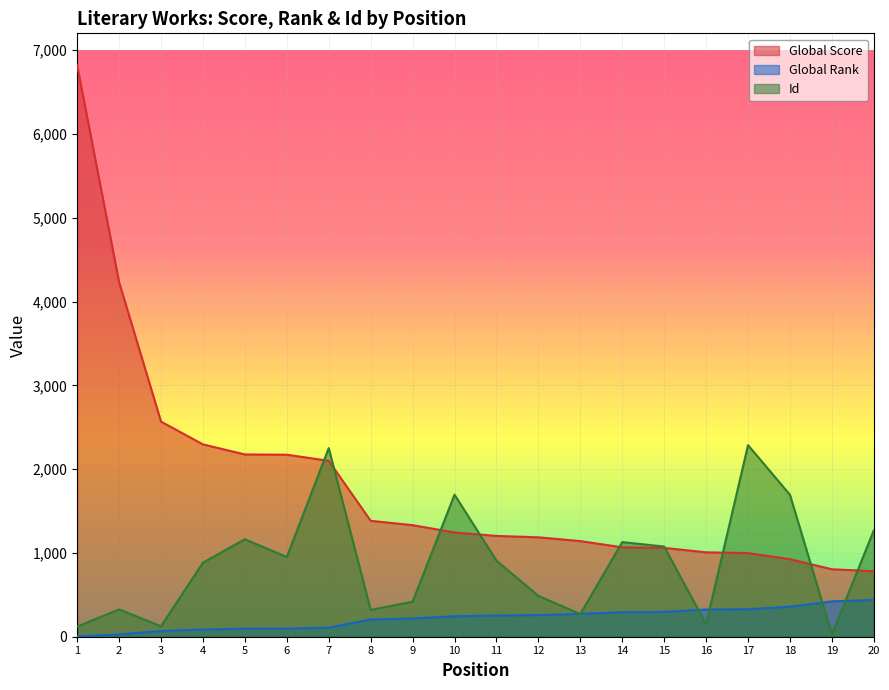

What are all the series names shown in the legend?

Global Score, Global Rank, Id